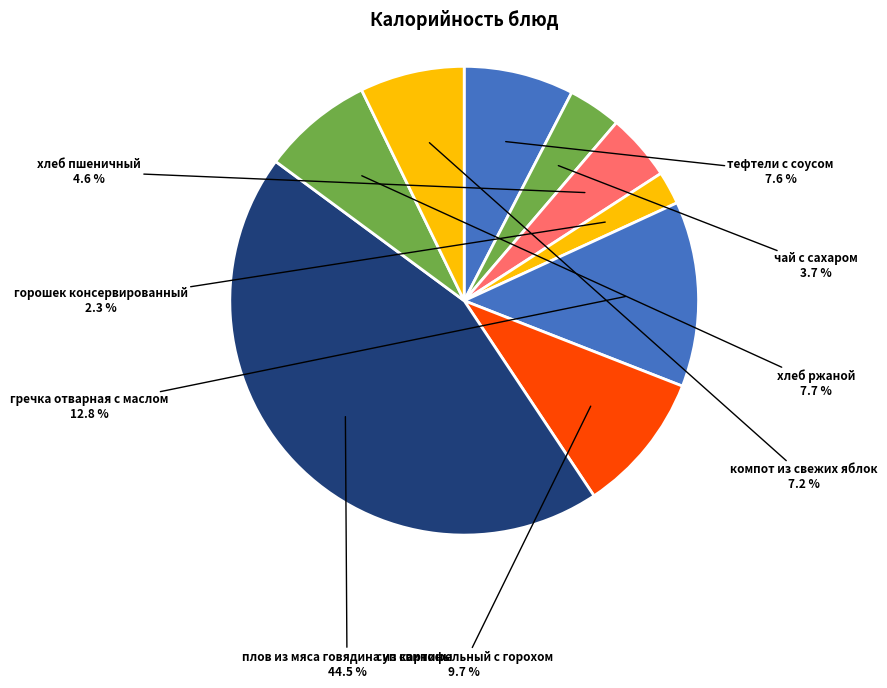

Which category has the smallest portion of the pie?

горошек консервированный